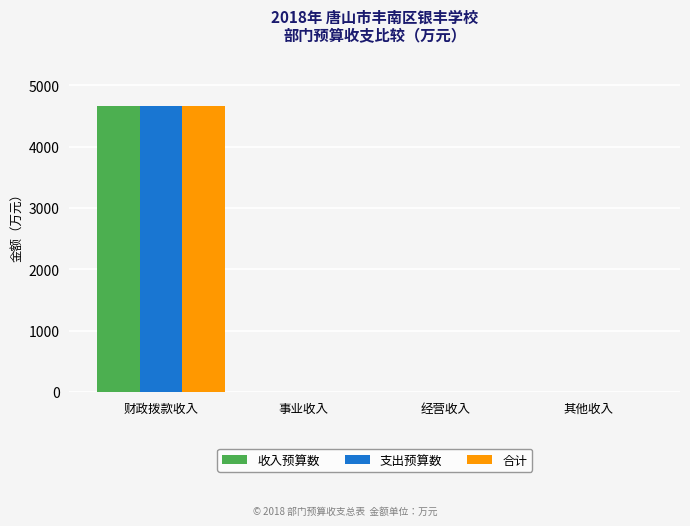

At which category is the sum across all series the highest?

财政拨款收入